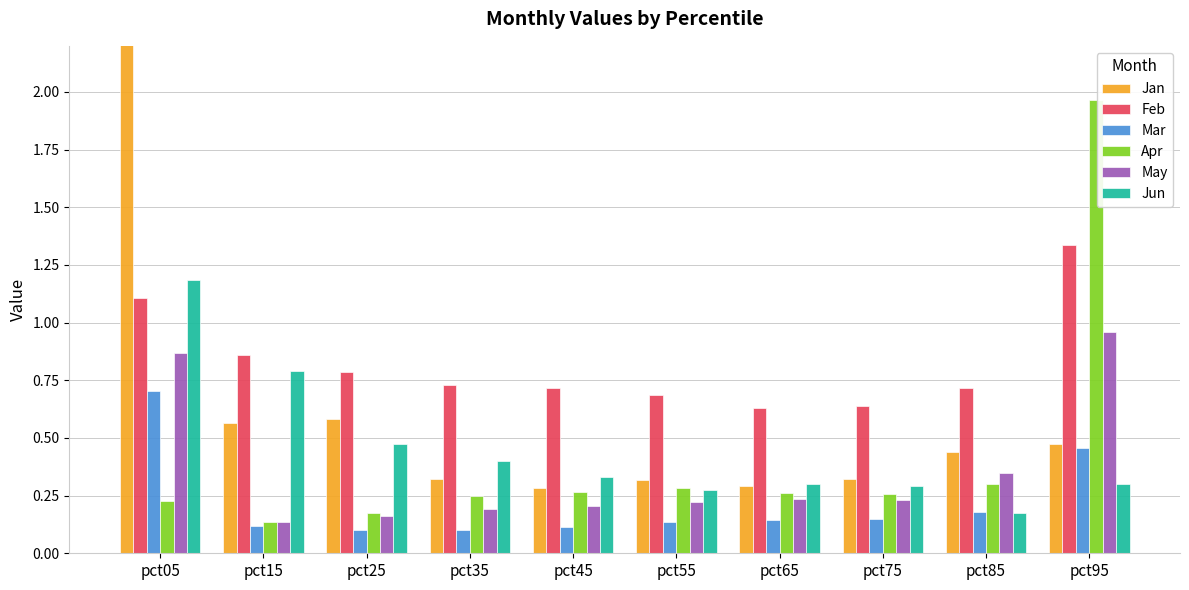

What is the average value of the Mar series?

0.2